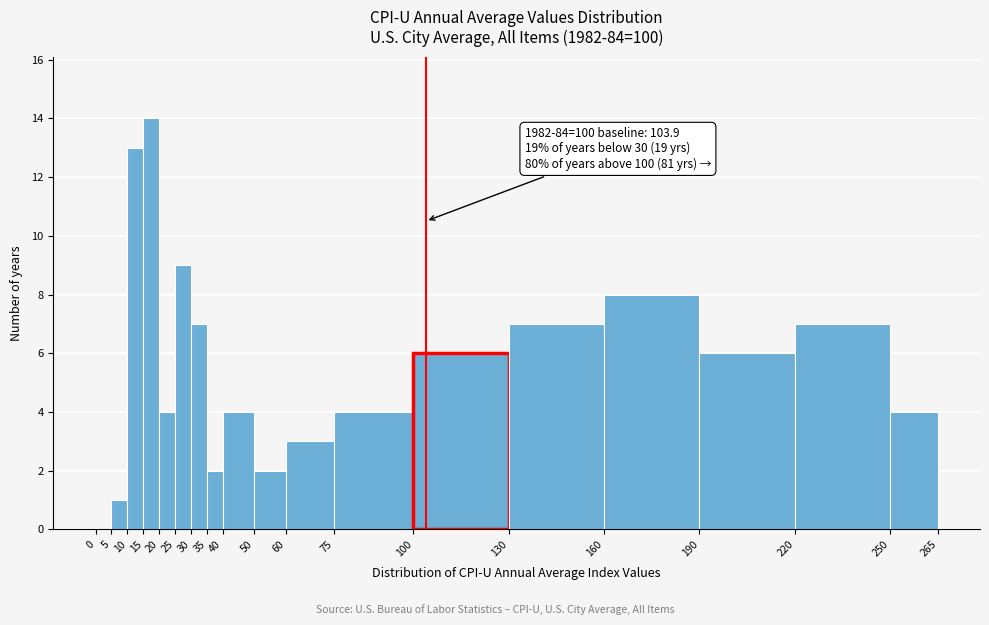

Over which range of the x-axis is the bar tallest?

15 to 20